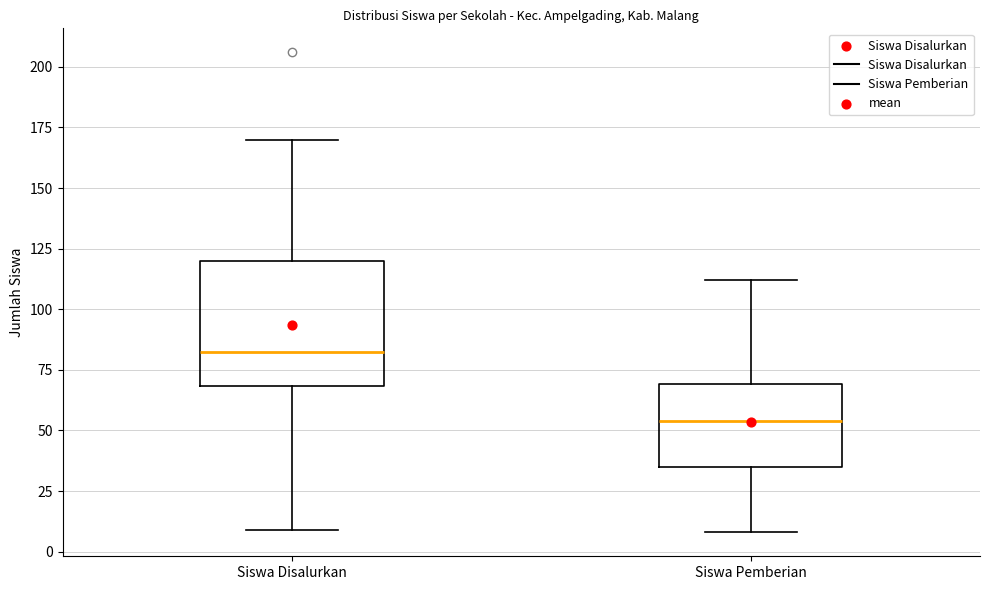

Which box is the tallest, from its lower edge to its upper edge?

Siswa Disalurkan